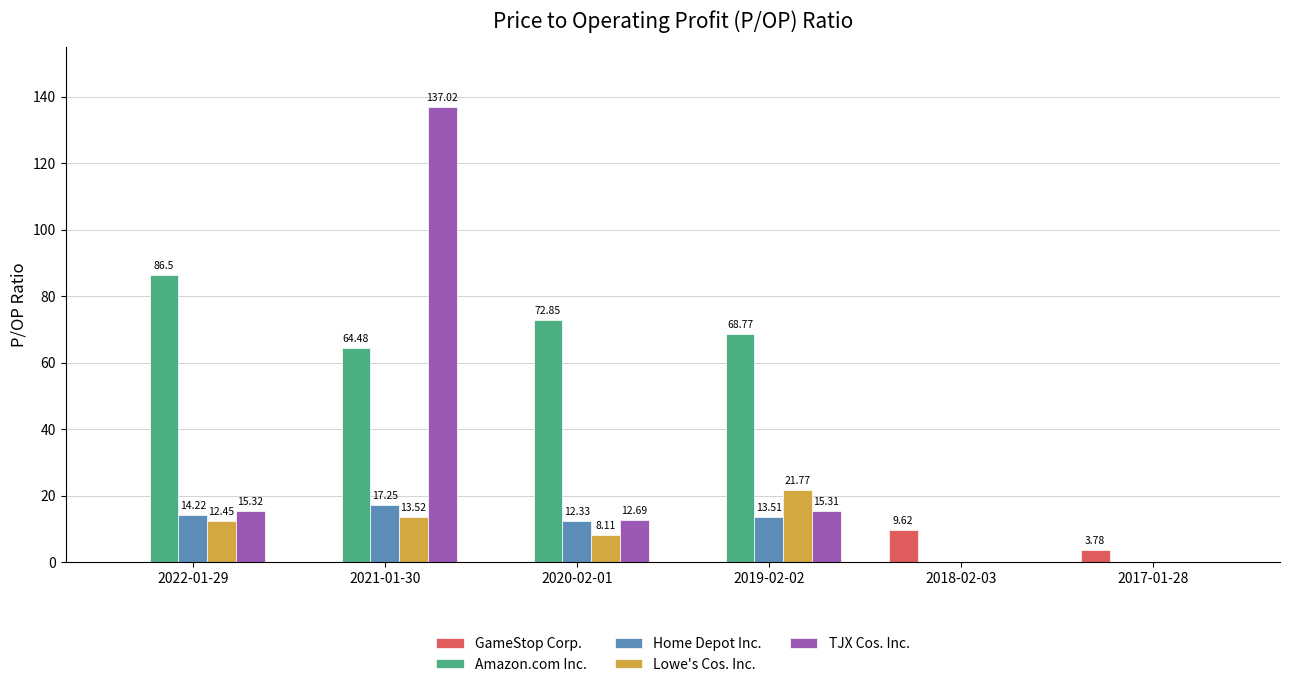

Which series changed the most between 2019-02-02 and 2017-01-28?

Amazon.com Inc.